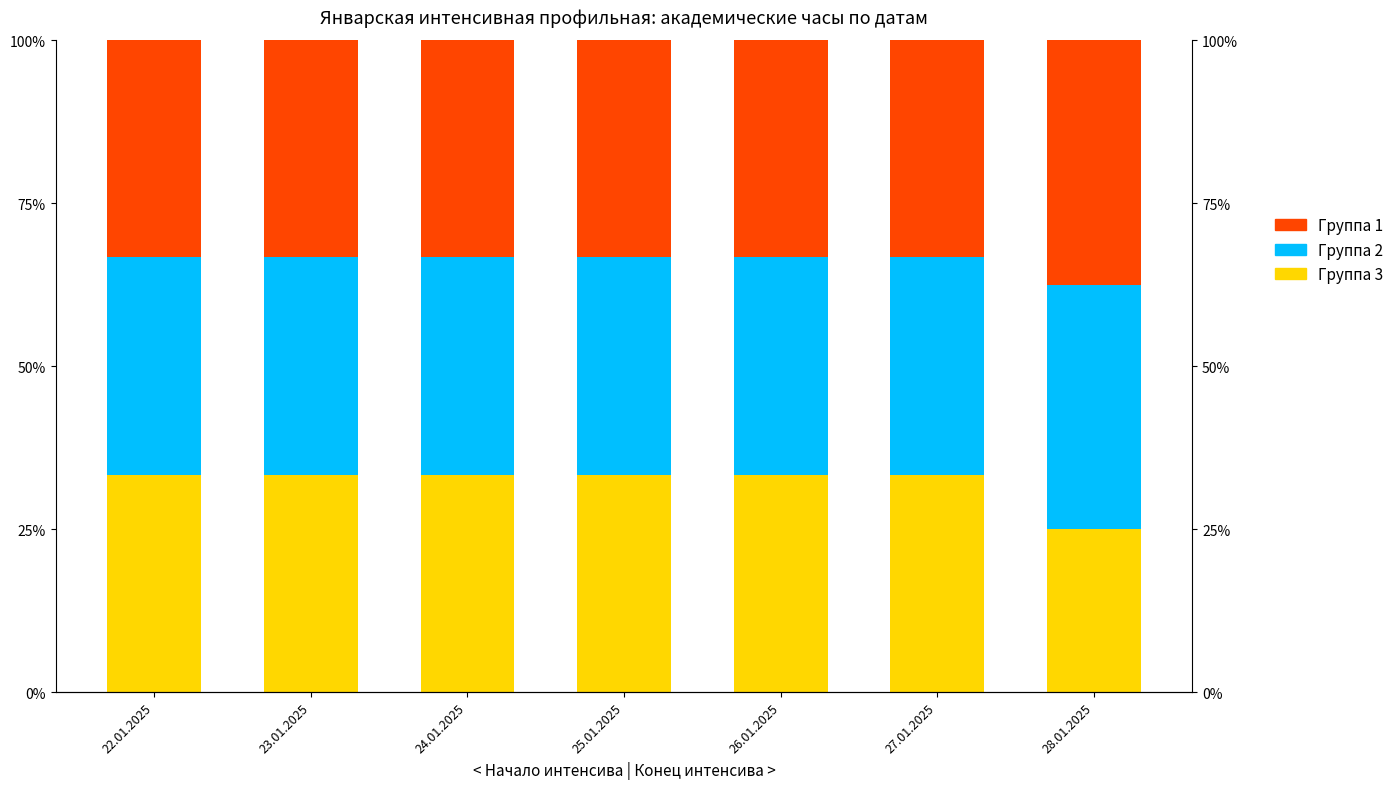

What is the label of the 5th bar from the left?

26.01.2025